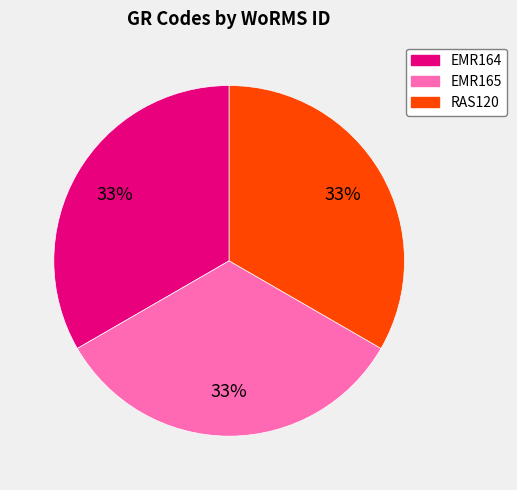

Combined, do EMR164 and RAS120 account for over 50%?

Yes